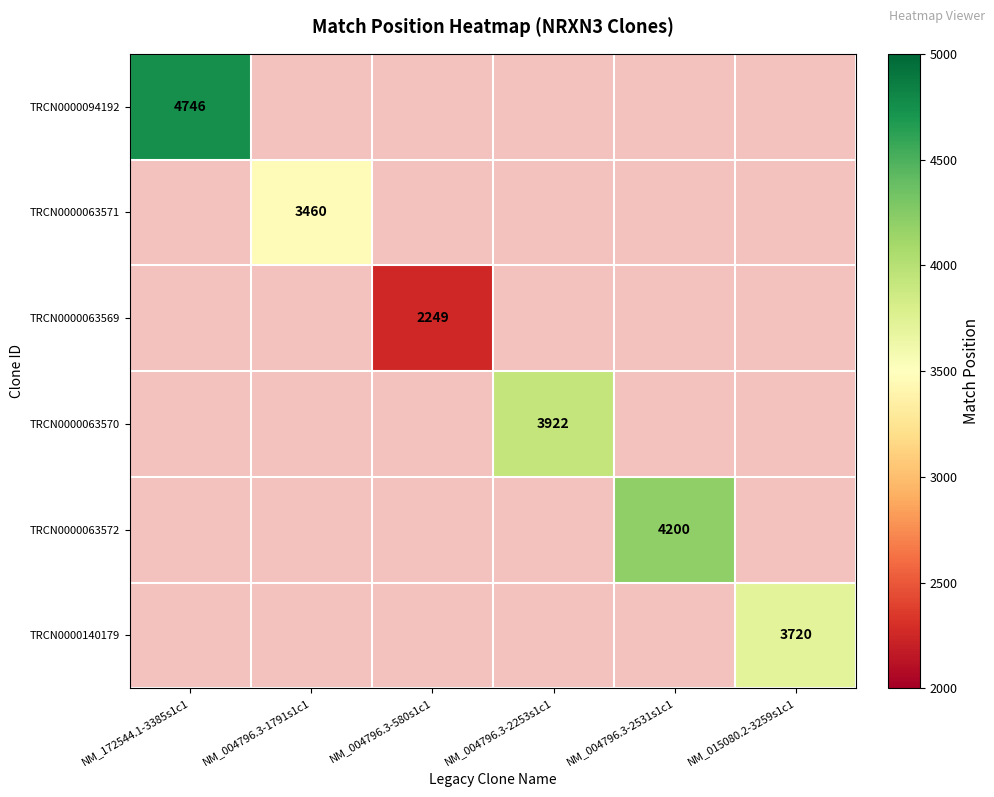

The value of TRCN0000094192 at NM_172544.1-3385s1c1 is 6236. True or false?

False